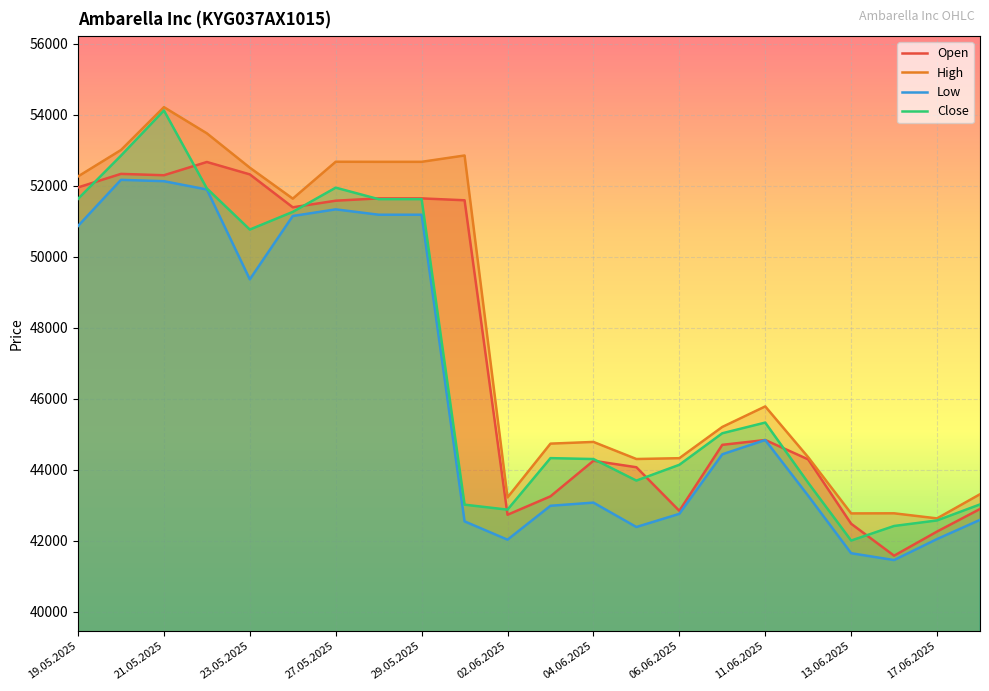

True or false: Open has a value of 42477 at 13.06.2025.

True